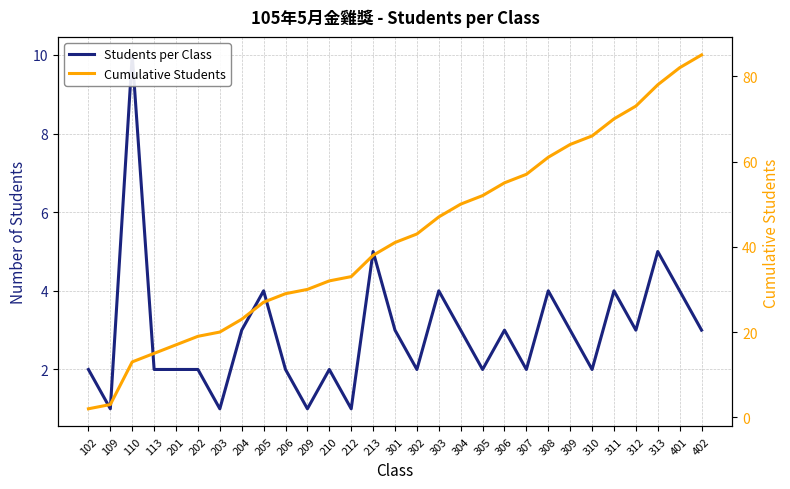

Rank the series at 102 from highest to lowest value.

Students per Class, Cumulative Students